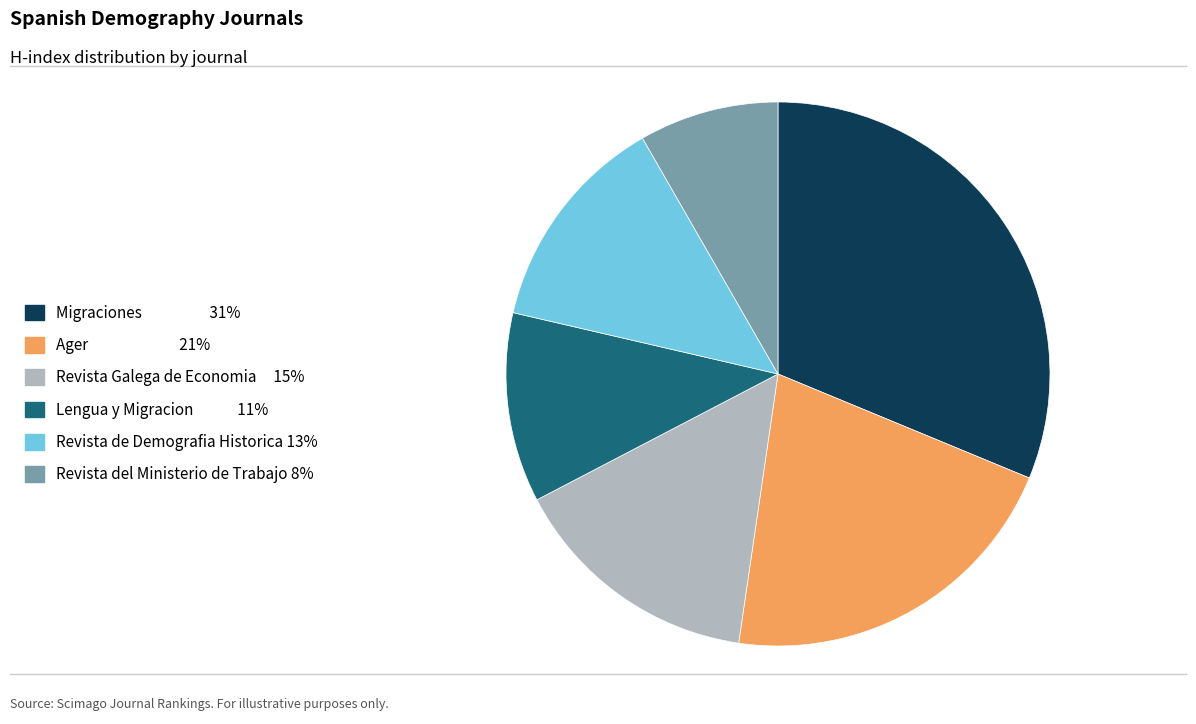

Does Revista de Demografia Historica represent more than half of the total?

No